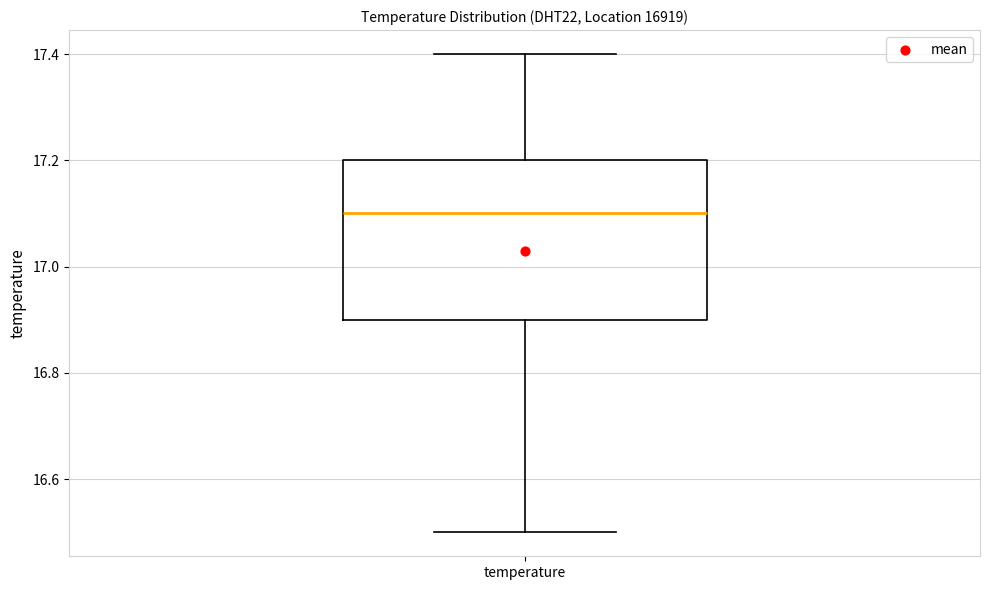

Transcribe this box plot: give where the median line is, the range the box spans, and where the two whiskers end, as read against the y-axis. The values are not printed on the chart, so give them approximately, as read against the axis.

median 17.1, box 16.9 to 17.2, whiskers 16.5 to 17.4